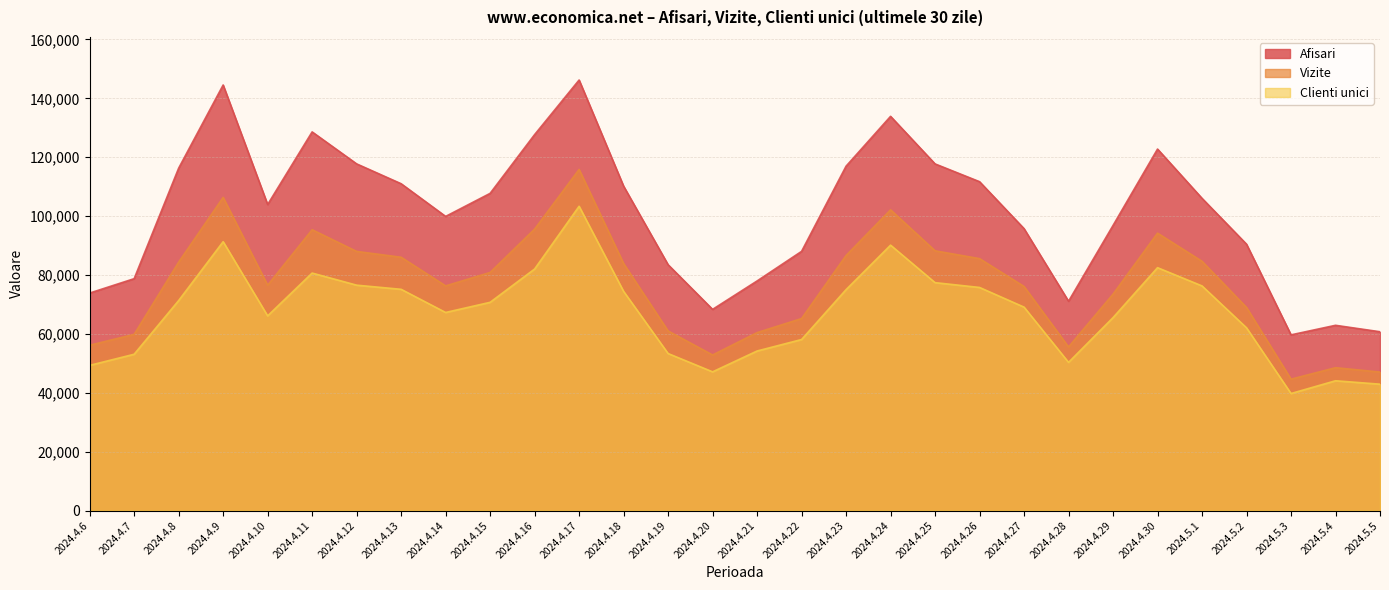

Reading right to left, what are all the values shown in this chart?

Afisari: 2024.5.5=60739	2024.5.4=62929	2024.5.3=59684	2024.5.2=90479	2024.5.1=106050	2024.4.30=122787	2024.4.29=96842	2024.4.28=71101	2024.4.27=95760	2024.4.26=111706	2024.4.25=117747	2024.4.24=133899	2024.4.23=116977	2024.4.22=88042	2024.4.21=77990	2024.4.20=68341	2024.4.19=83511	2024.4.18=110188	2024.4.17=146238	2024.4.16=127696	2024.4.15=107740	2024.4.14=99913	2024.4.13=111015	2024.4.12=117755	2024.4.11=128614	2024.4.10=103953	2024.4.9=144546	2024.4.8=116293	2024.4.7=78767	2024.4.6=73882
Vizite: 2024.5.5=47053	2024.5.4=48532	2024.5.3=44637	2024.5.2=68996	2024.5.1=84670	2024.4.30=94230	2024.4.29=73520	2024.4.28=55578	2024.4.27=76114	2024.4.26=85572	2024.4.25=88232	2024.4.24=102143	2024.4.23=86632	2024.4.22=65226	2024.4.21=60448	2024.4.20=52849	2024.4.19=61011	2024.4.18=83907	2024.4.17=115866	2024.4.16=95601	2024.4.15=80881	2024.4.14=76319	2024.4.13=86042	2024.4.12=88025	2024.4.11=95390	2024.4.10=76549	2024.4.9=106365	2024.4.8=84381	2024.4.7=59859	2024.4.6=56161
Clienti unici: 2024.5.5=42931	2024.5.4=44093	2024.5.3=39761	2024.5.2=62078	2024.5.1=76304	2024.4.30=82501	2024.4.29=65540	2024.4.28=50344	2024.4.27=69102	2024.4.26=75782	2024.4.25=77420	2024.4.24=90152	2024.4.23=75046	2024.4.22=58099	2024.4.21=54201	2024.4.20=47127	2024.4.19=53344	2024.4.18=74461	2024.4.17=103360	2024.4.16=82044	2024.4.15=70734	2024.4.14=67288	2024.4.13=75155	2024.4.12=76558	2024.4.11=80672	2024.4.10=66137	2024.4.9=91330	2024.4.8=71335	2024.4.7=53099	2024.4.6=49321